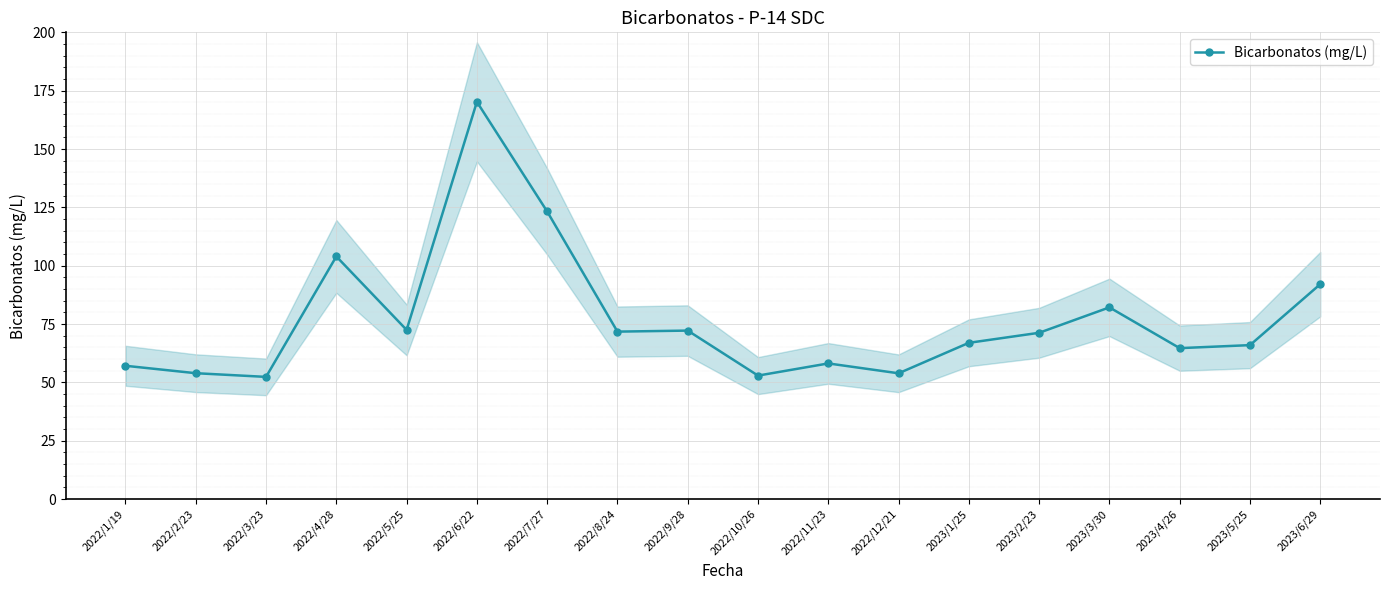

What is the change in value from 2022/3/23 to 2023/2/23?

+18.9